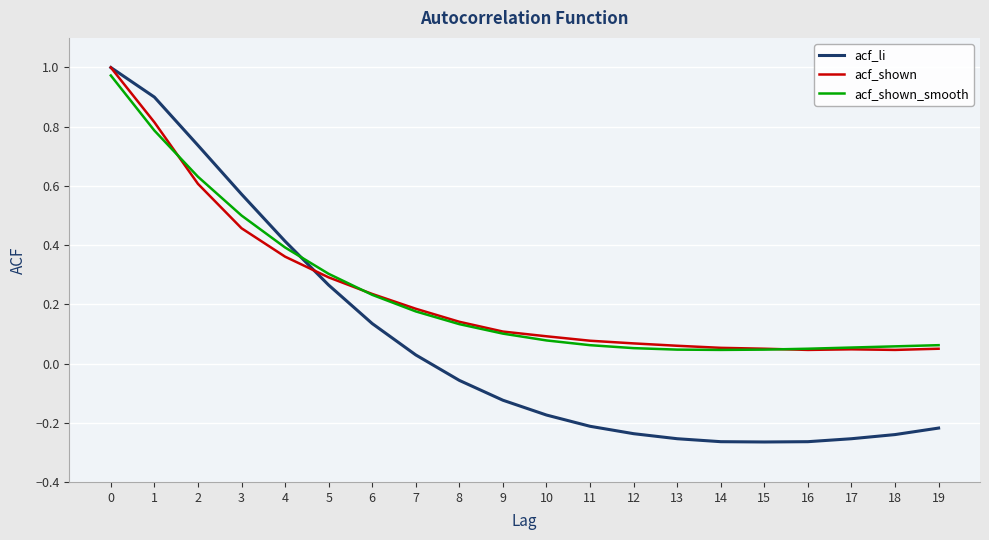

At which label is acf_li closest to 0?

7